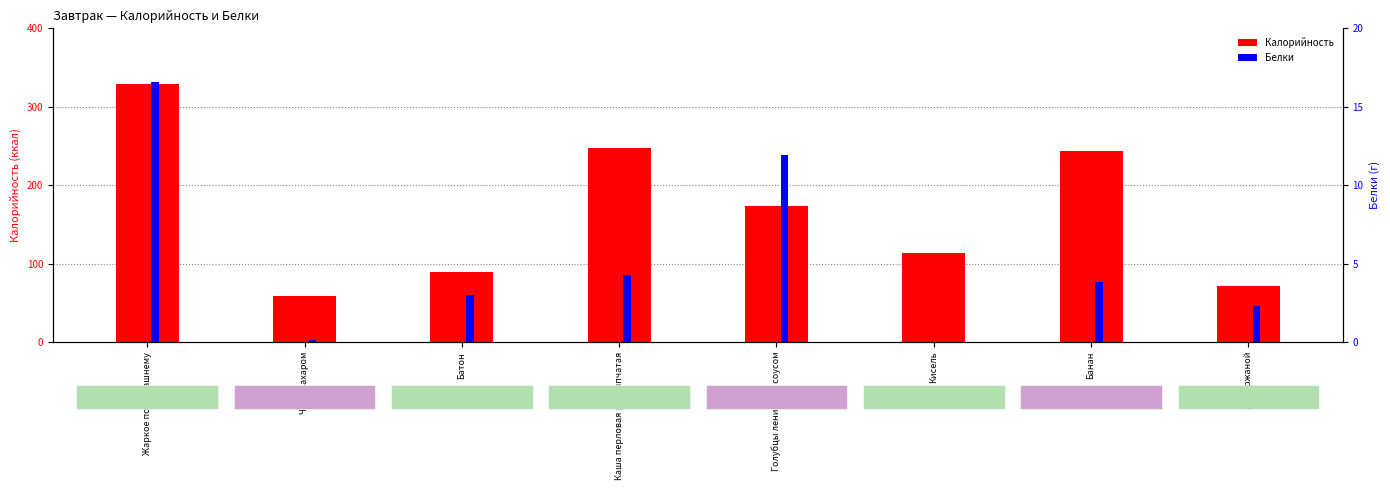

Which label corresponds to the smallest value in the chart?

Кисель